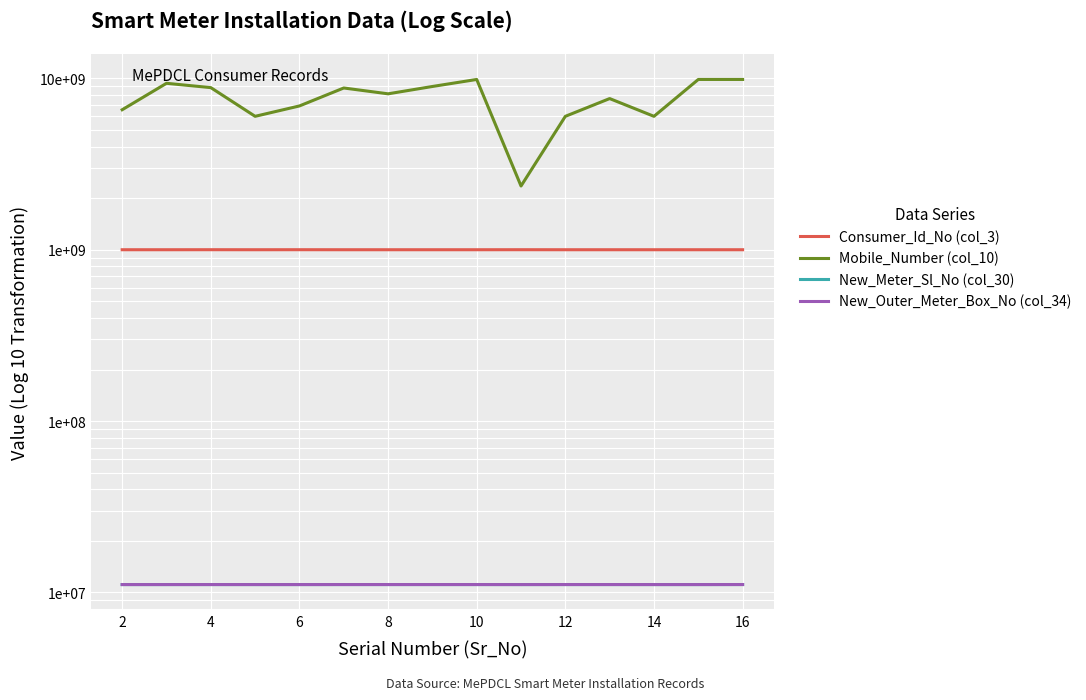

Which series has the largest total across all categories?

Mobile_Number (col_10)